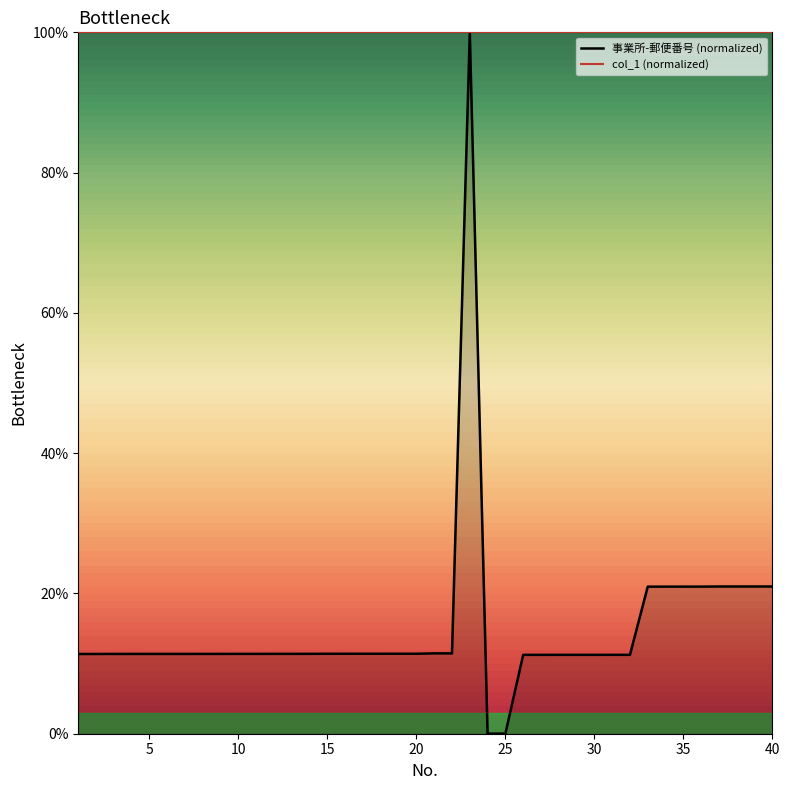

What are all the series names shown in the legend?

事業所-郵便番号 (normalized), col_1 (normalized)